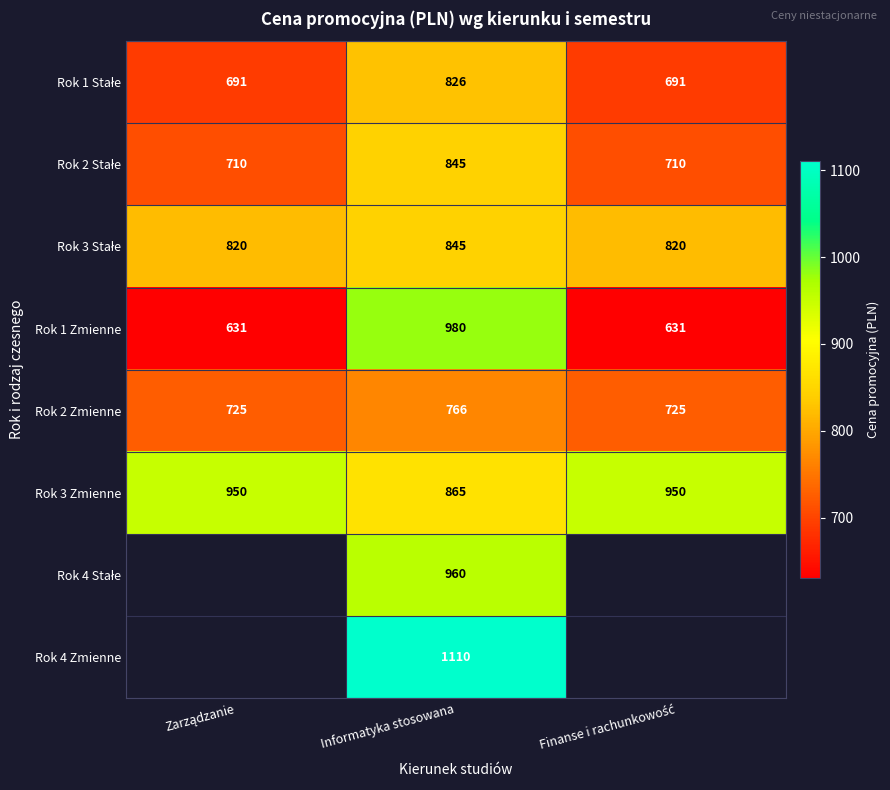

What is the sum of all Rok 1 Zmienne values?

2242